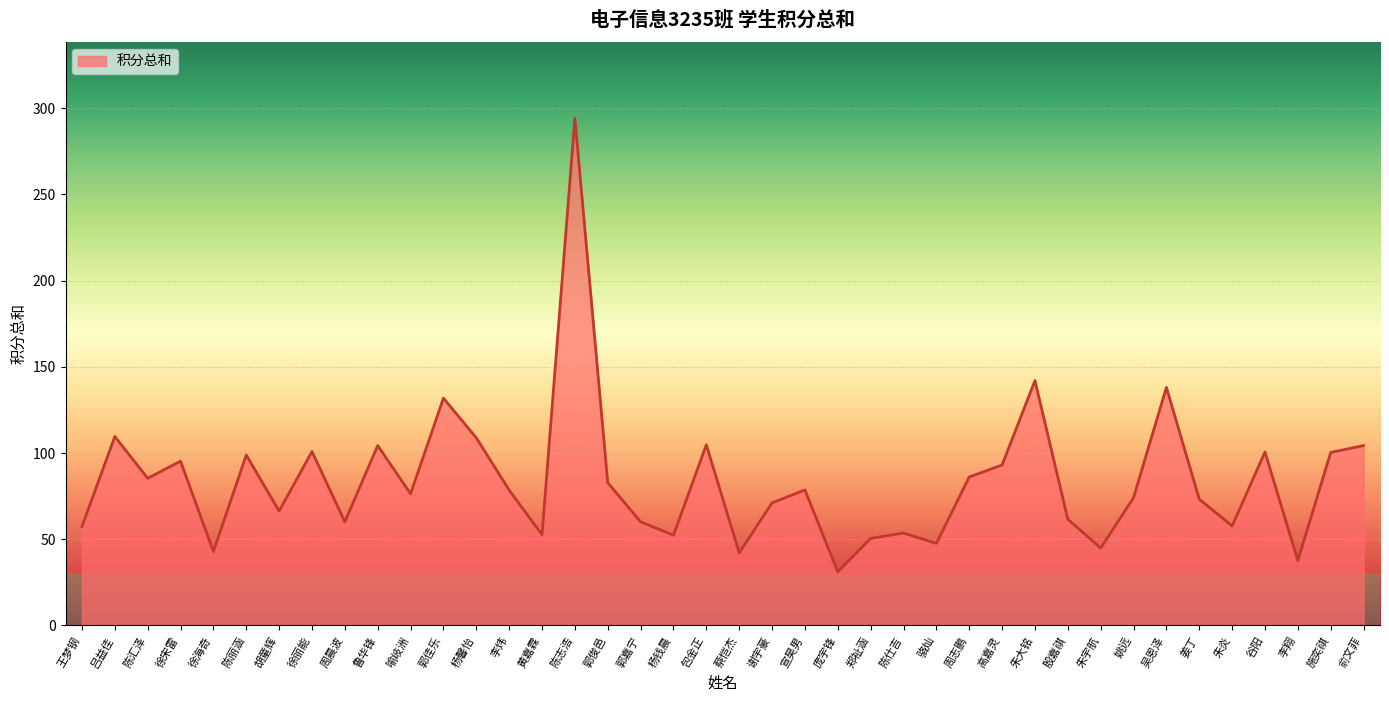

How many categories are shown in the chart?

40